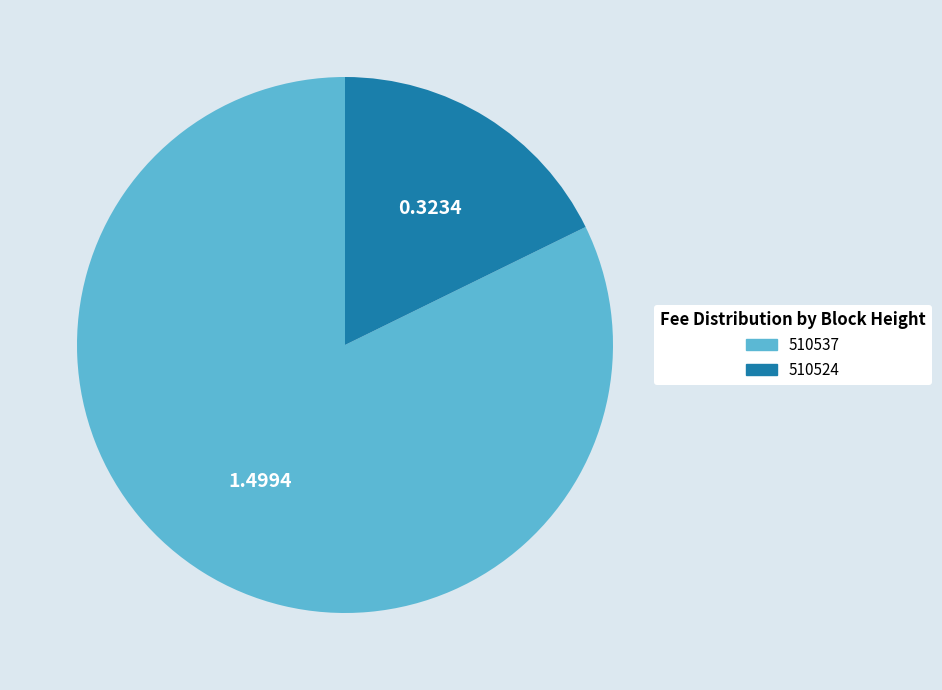

Does 510524 represent more than half of the total?

No